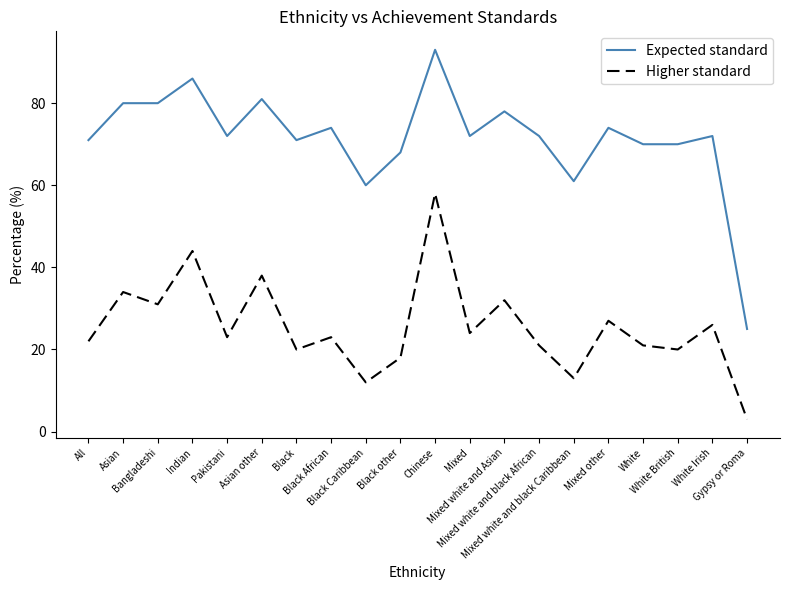

Which category has the highest value in the Expected standard series?

Chinese